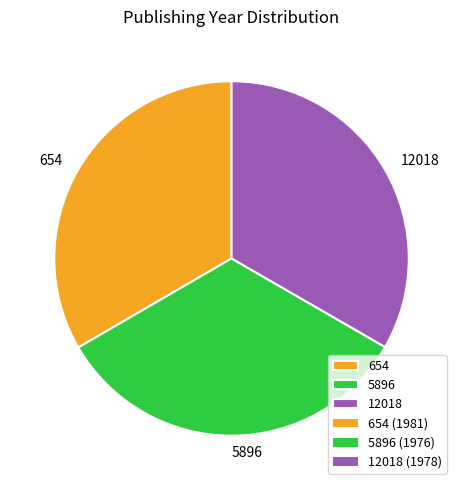

Is the sum of 5896 and 654 greater than half?

Yes